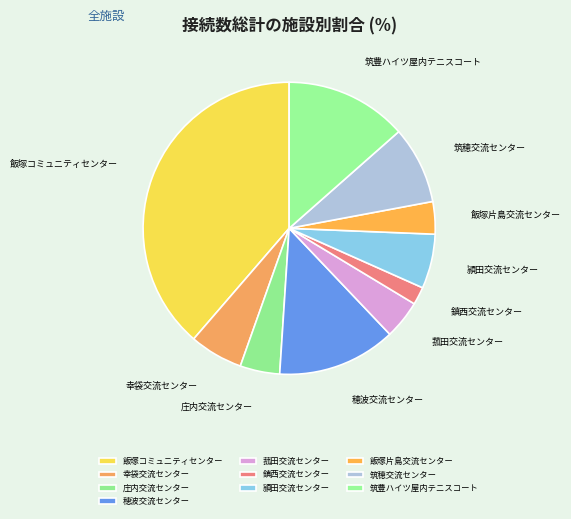

Between 頴田交流センター and 菰田交流センター, which is larger?

頴田交流センター